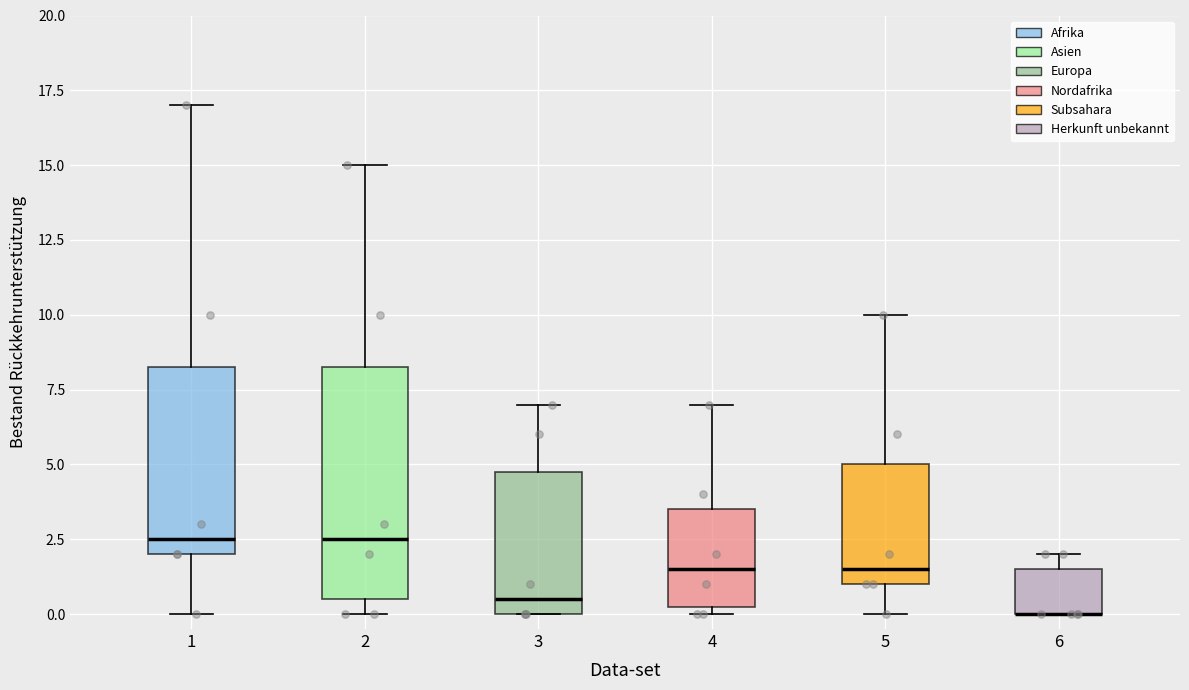

Comparing the boxes themselves (not the whiskers), which one is the tallest?

2